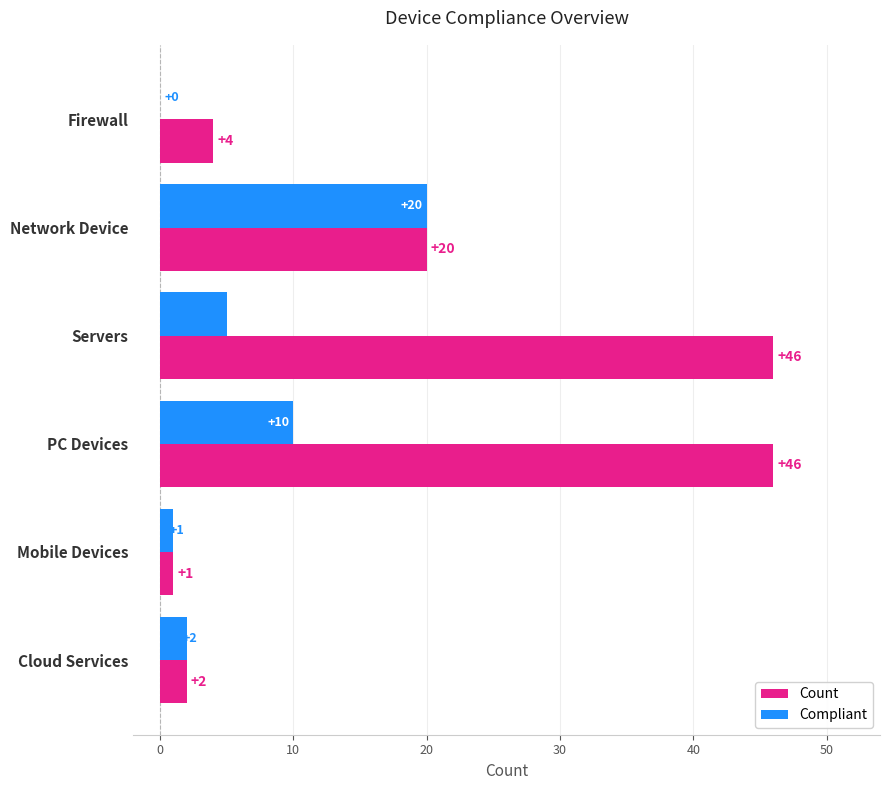

What value does the Compliant series have at Servers?

5